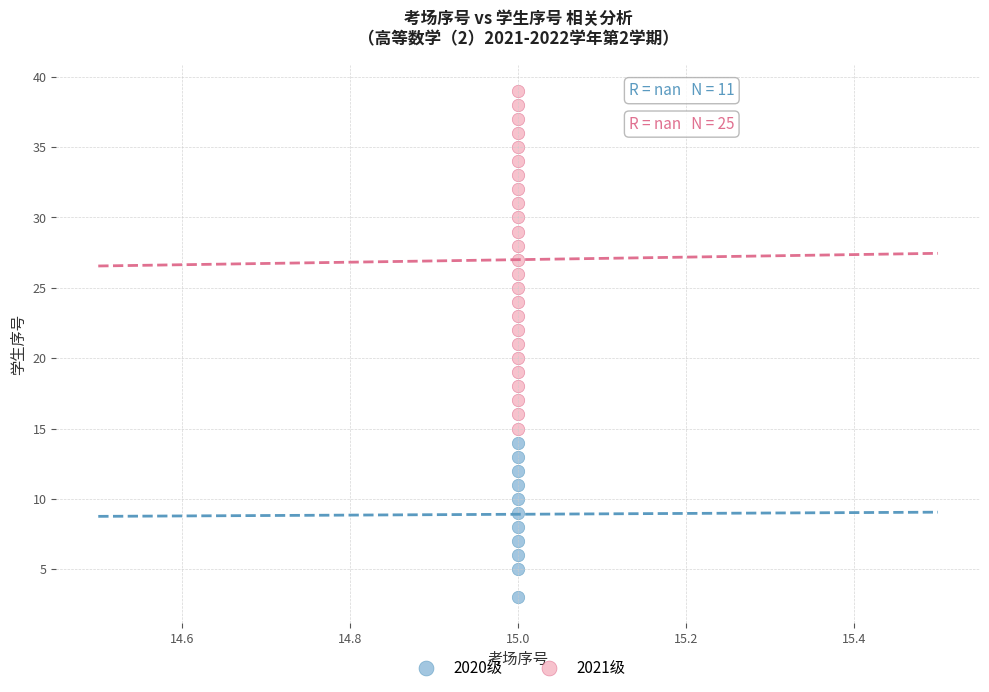

Which series reaches the minimum Y coordinate?

2020级